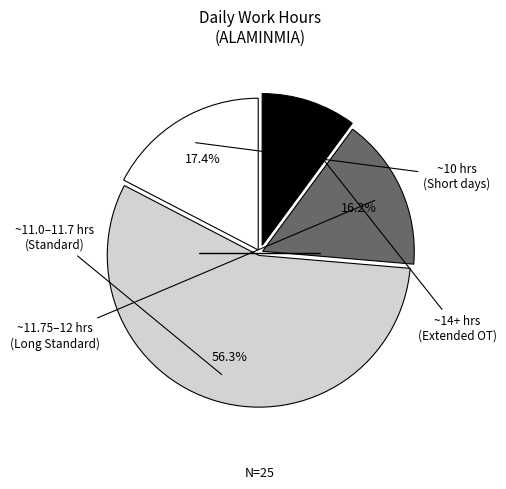

How many segments does this pie chart have?

4